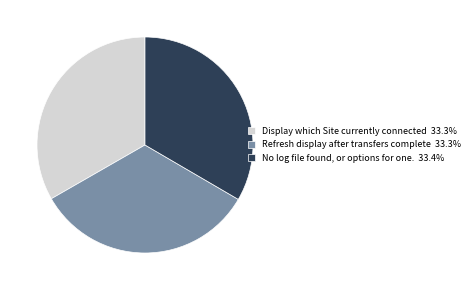

What is the ratio of the value at Display which Site currently connected 33.3% to the value at Refresh display after transfers complete 33.3%?

1.0